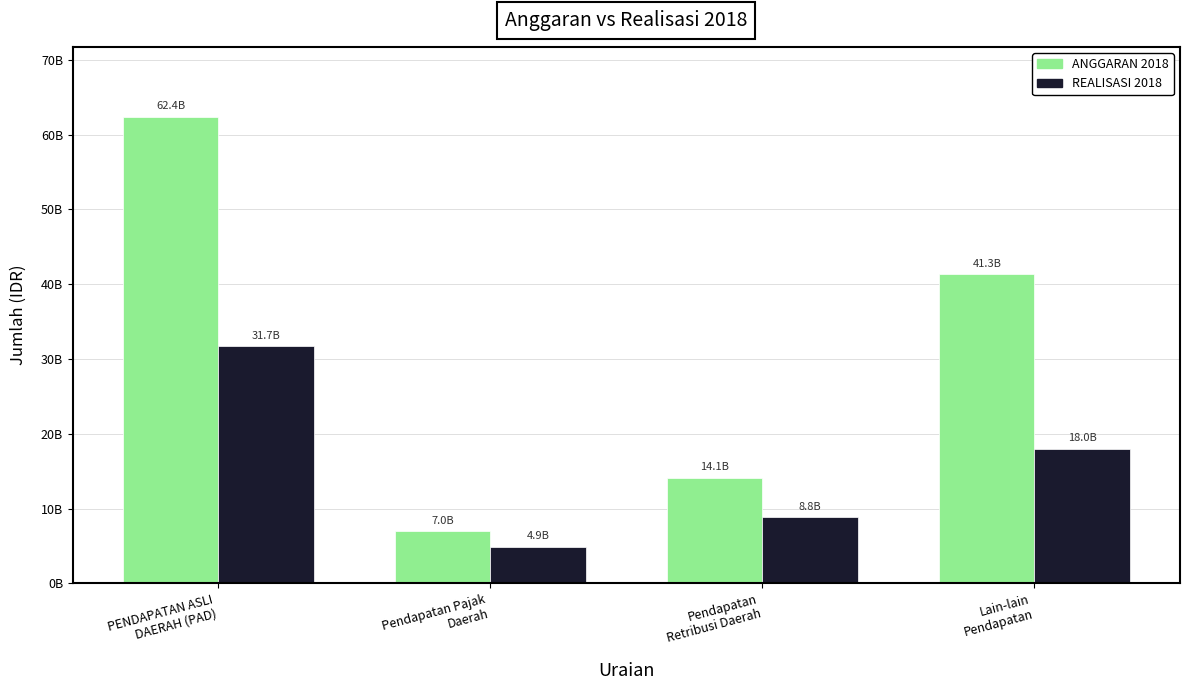

What is the label of the 1st bar from the right?

Lain-lain
Pendapatan